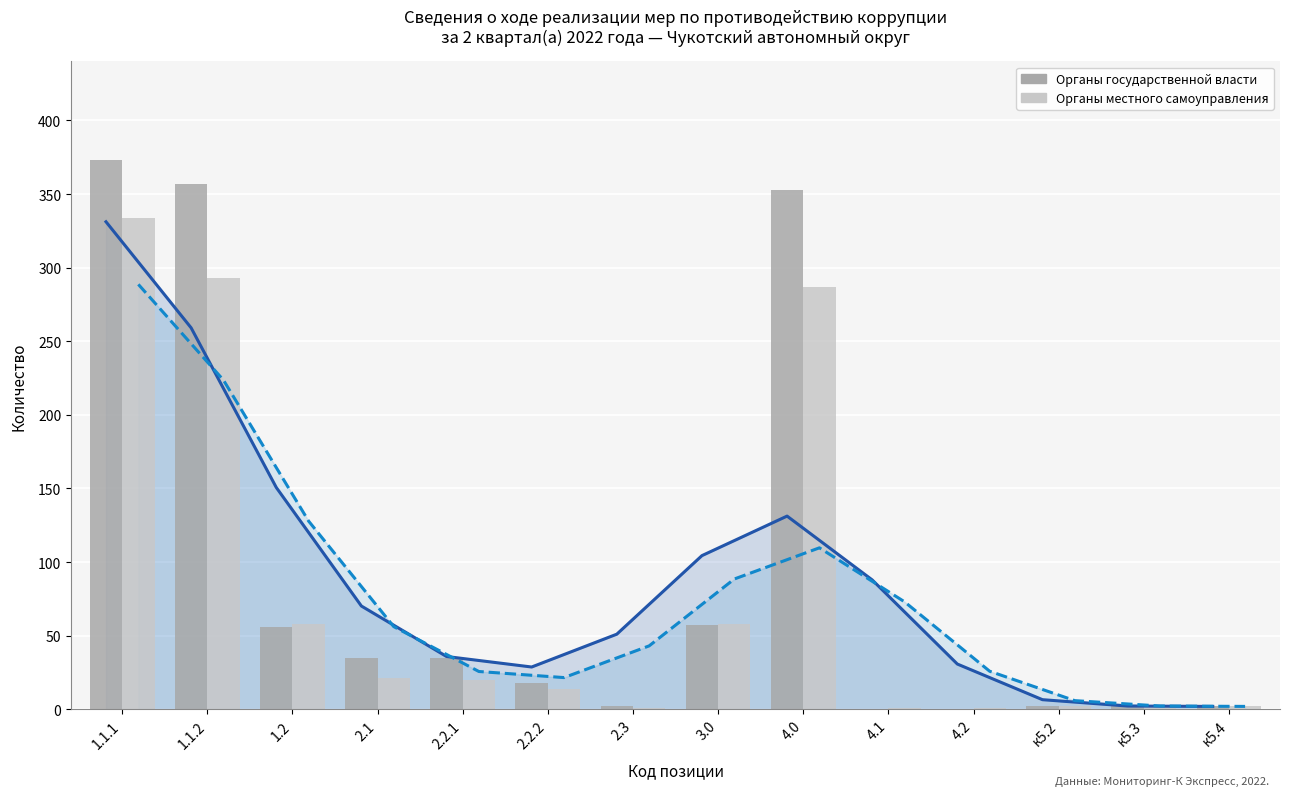

Reading left to right, list all the values displayed in this chart.

Органы государственной власти: 1.1.1=373	1.1.2=357	1.2=56	2.1=35	2.2.1=35	2.2.2=18	2.3=2	3.0=57	4.0=353	4.1=0	4.2=0	к5.2=2	к5.3=2	к5.4=2
Органы местного самоуправления: 1.1.1=334	1.1.2=293	1.2=58	2.1=21	2.2.1=20	2.2.2=14	2.3=1	3.0=58	4.0=287	4.1=1	4.2=1	к5.2=2	к5.3=2	к5.4=2